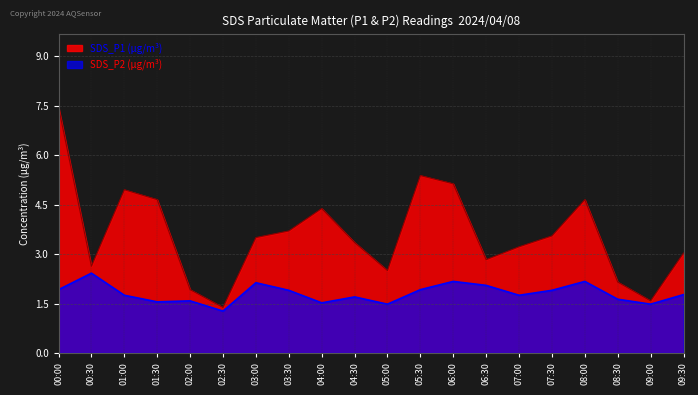

At which label does SDS_P1 reach its peak?

00:00